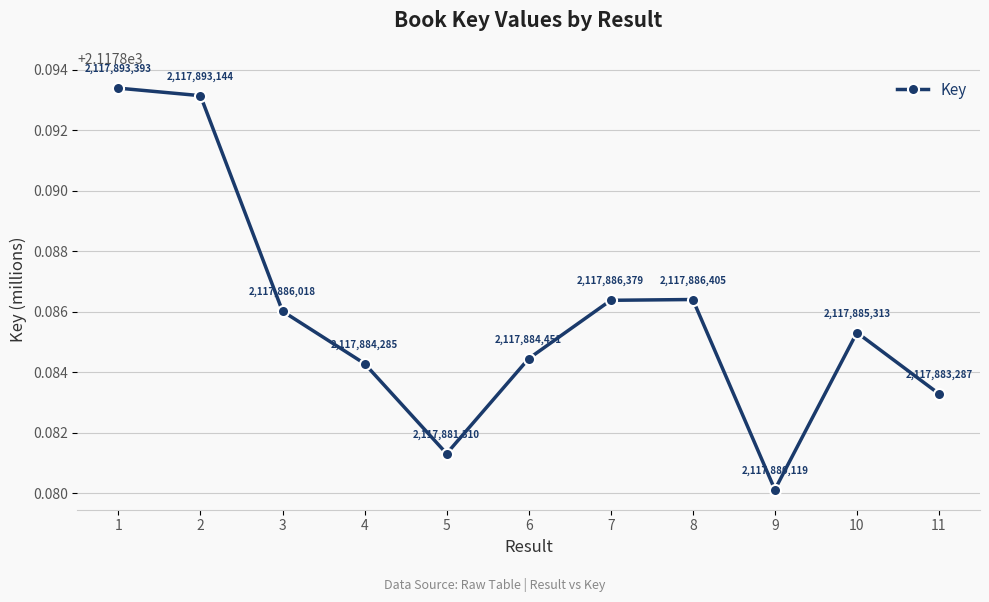

Which has a higher value, 2 or 1?

1